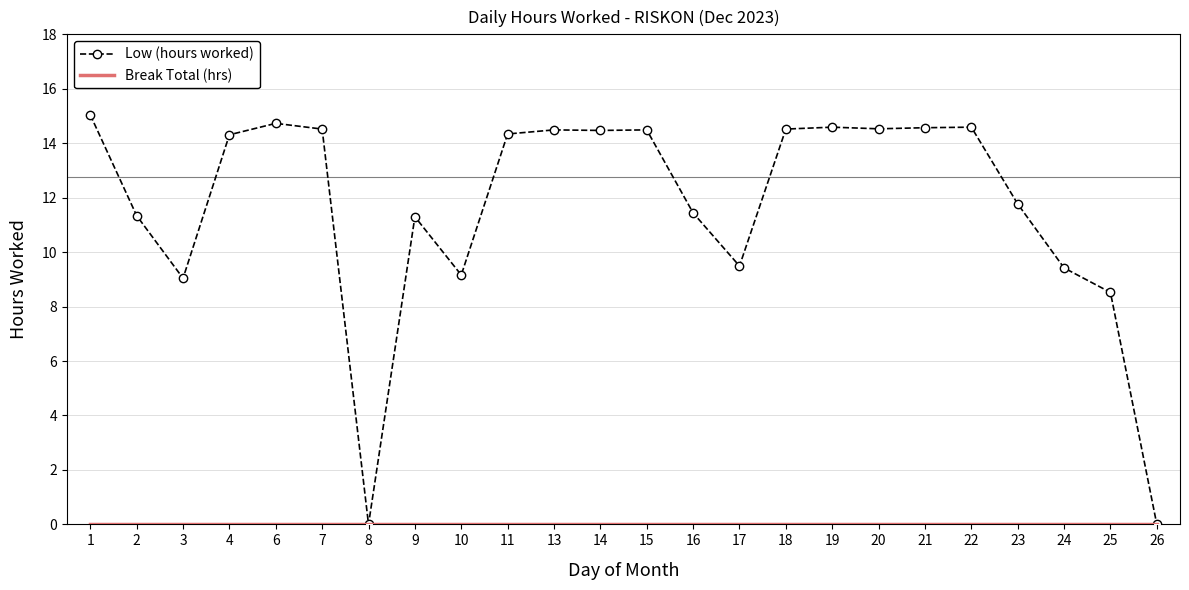

The Low (hours worked) series shows 14.5 at 18. True or false?

True